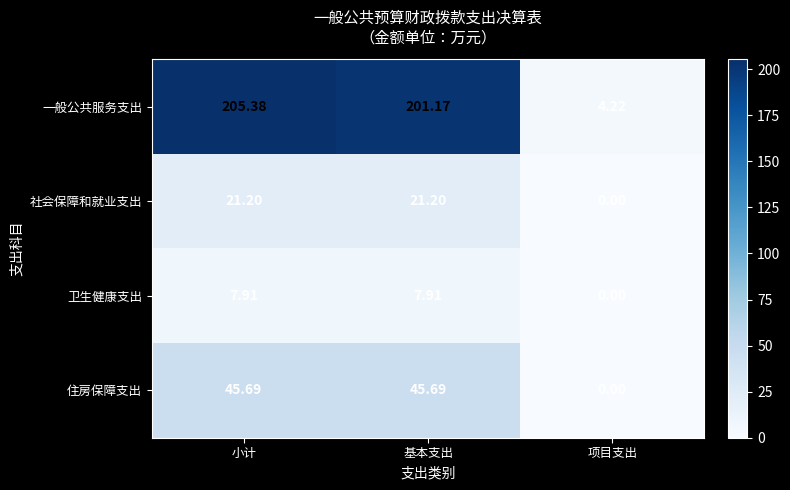

At which category does the chart reach its minimum across all series?

项目支出